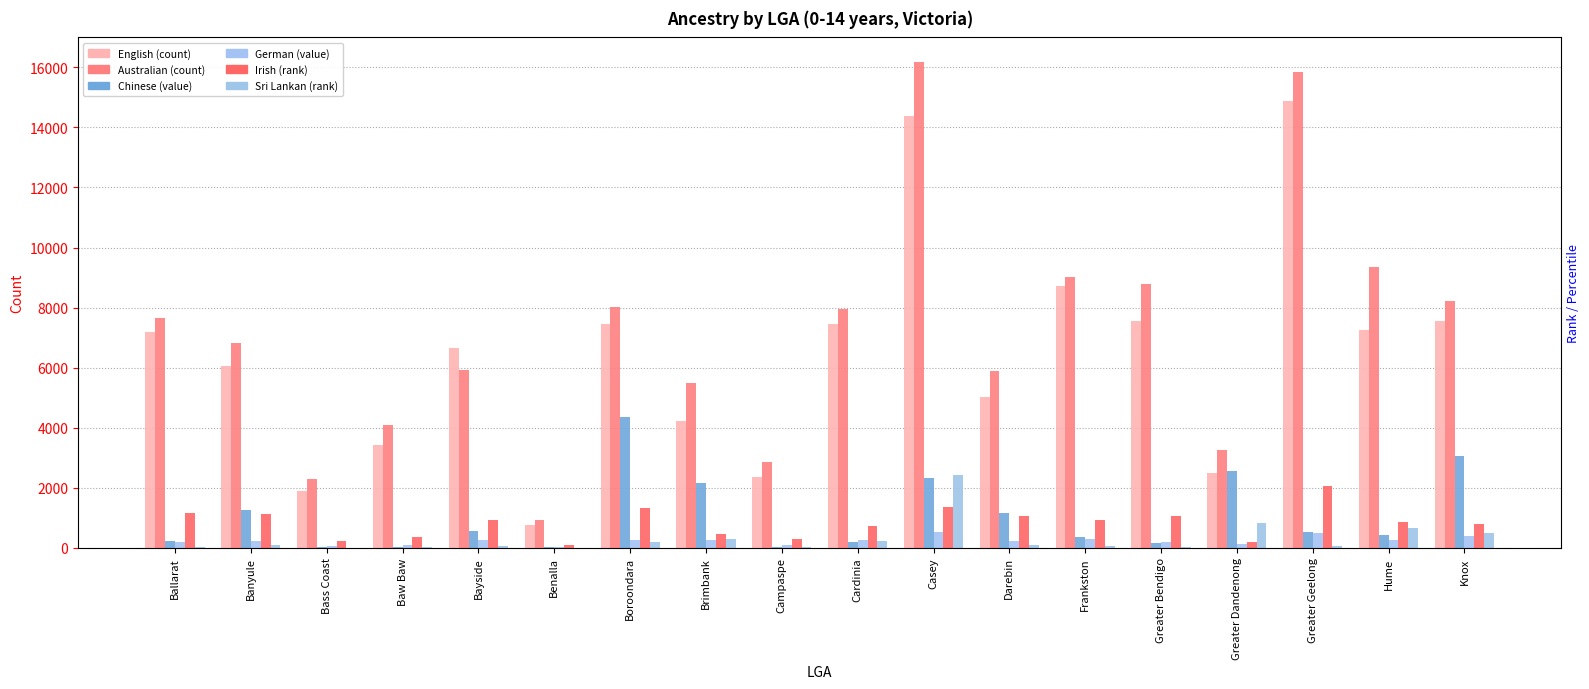

What is the value of the Irish bar at the 4th from the left?

352